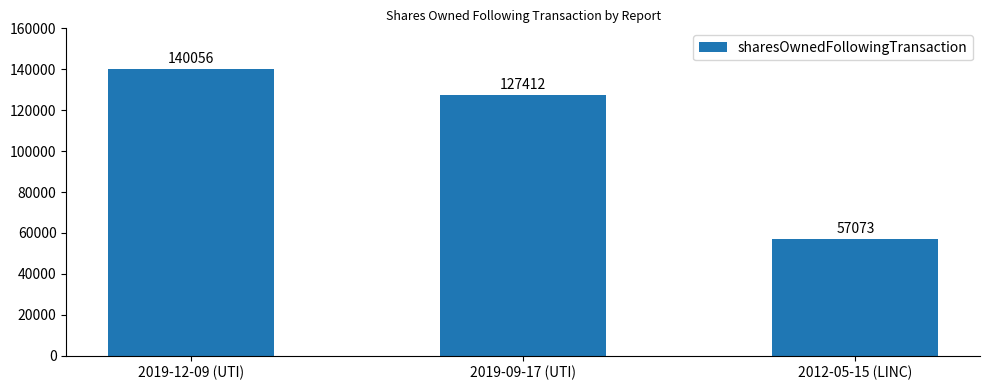

Where is the data nearest to the value 98564?

2019-09-17 (UTI)